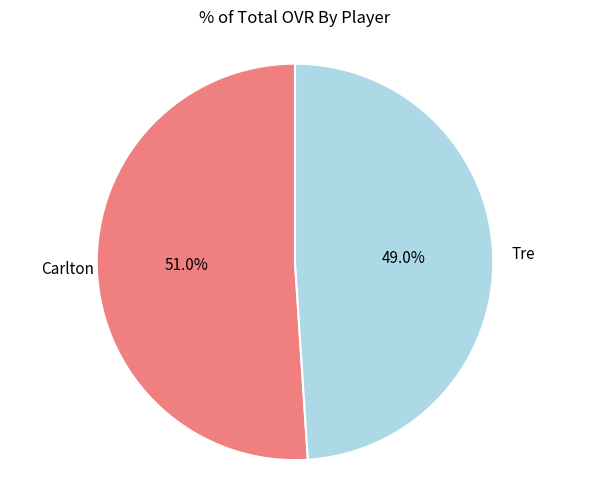

Is there any slice that represents more than half of the pie?

Yes